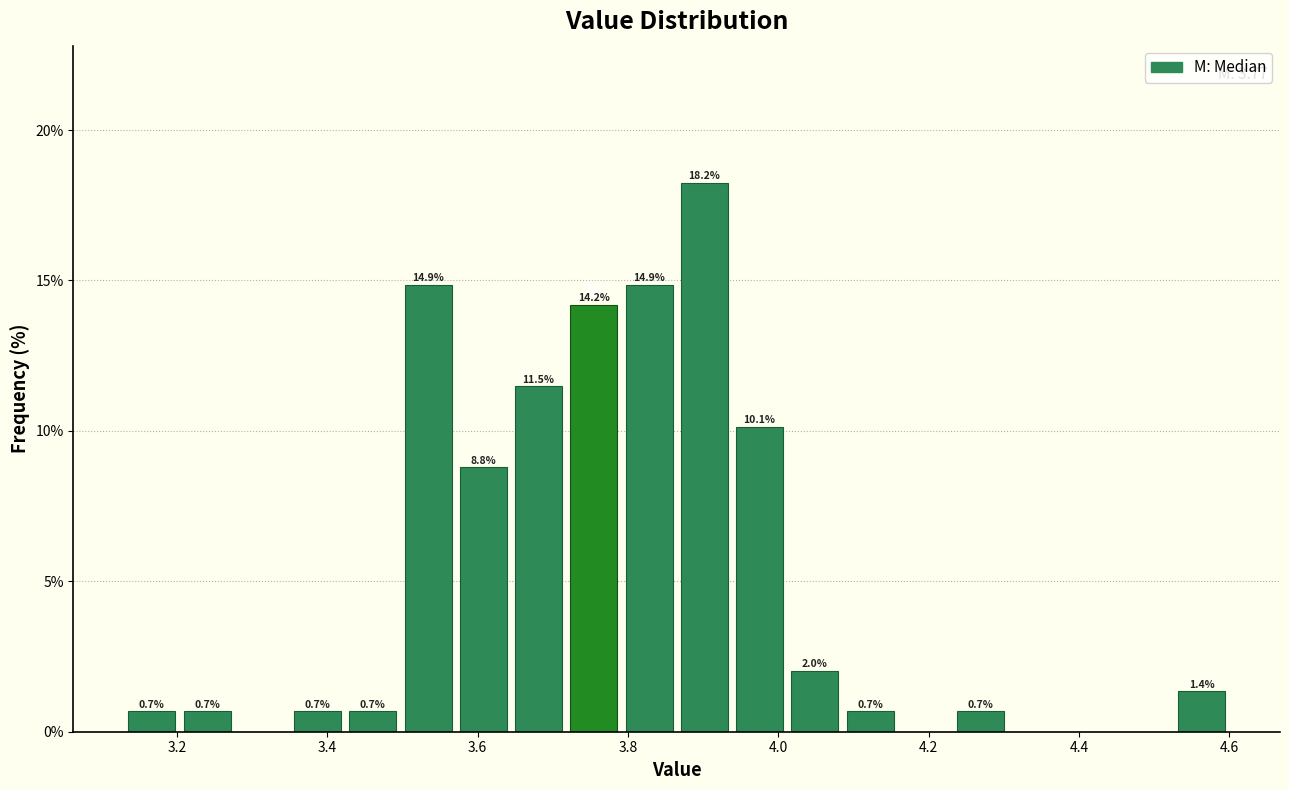

Read against the x-axis, roughly where is the centre of the tallest bar?

3.90